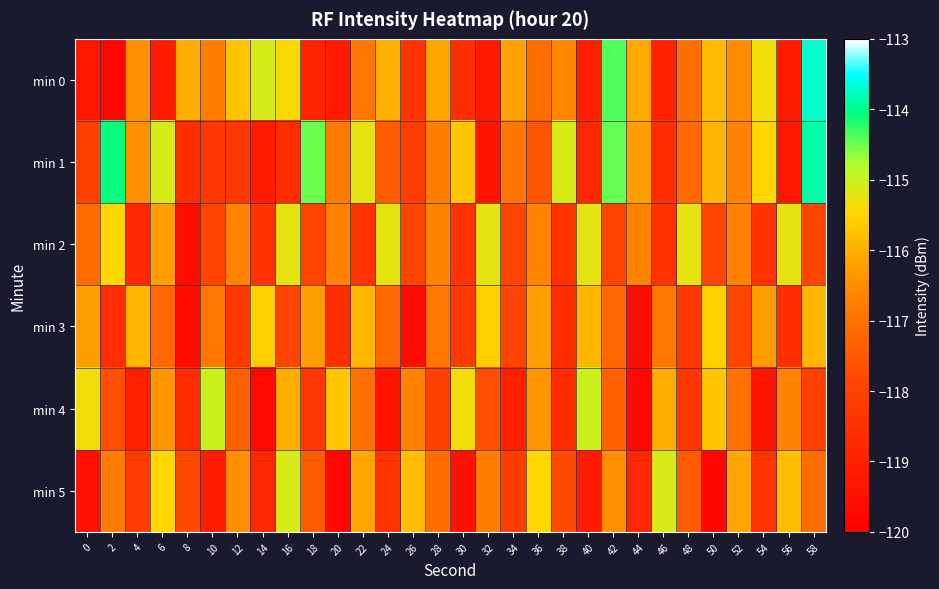

At which category is the sum across all series the highest?

58